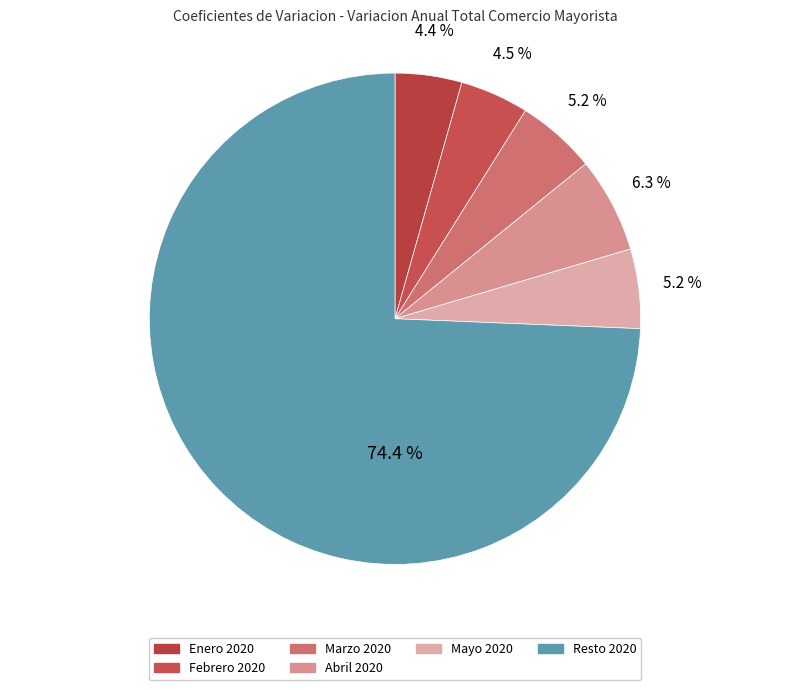

Count the number of slices in the pie.

6